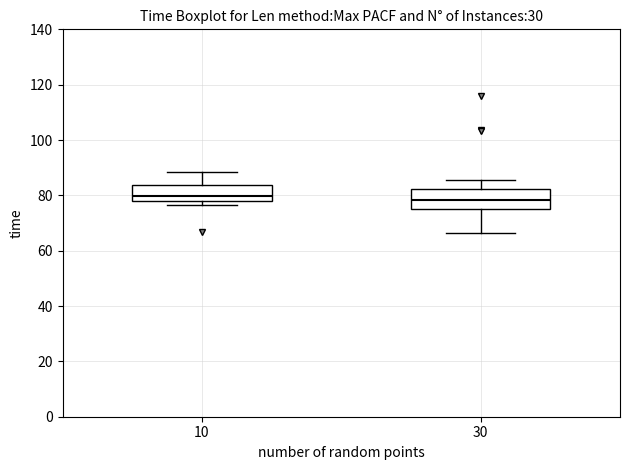

Reading left to right, transcribe this box plot: for each box, give where its median line is, the range the box spans, and where its two whiskers end, as read against the y-axis. The values are not printed on the chart, so give them approximately, as read against the axis.

10: median 80, box 78 to 84, whiskers 76 to 88
30: median 78, box 74 to 82, whiskers 66 to 86